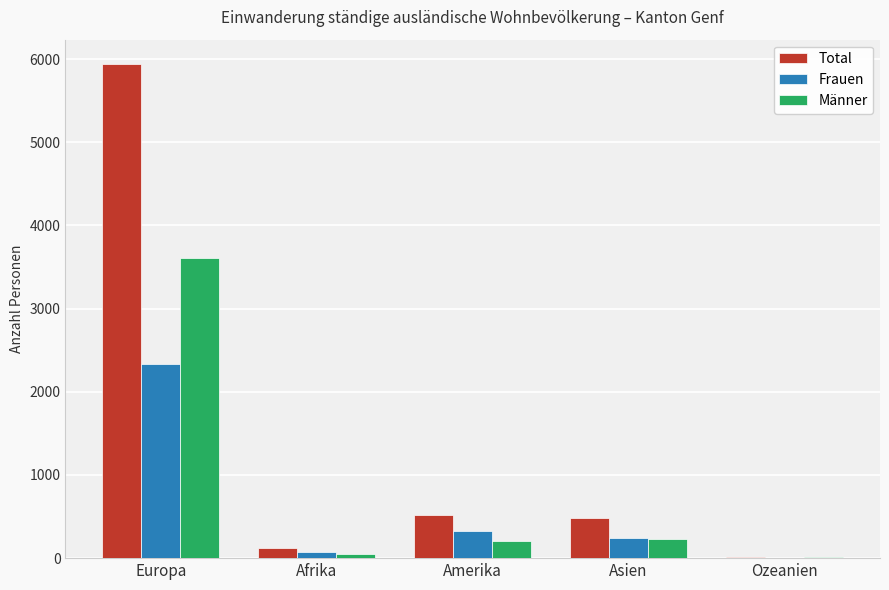

How many series are shown in this chart?

3